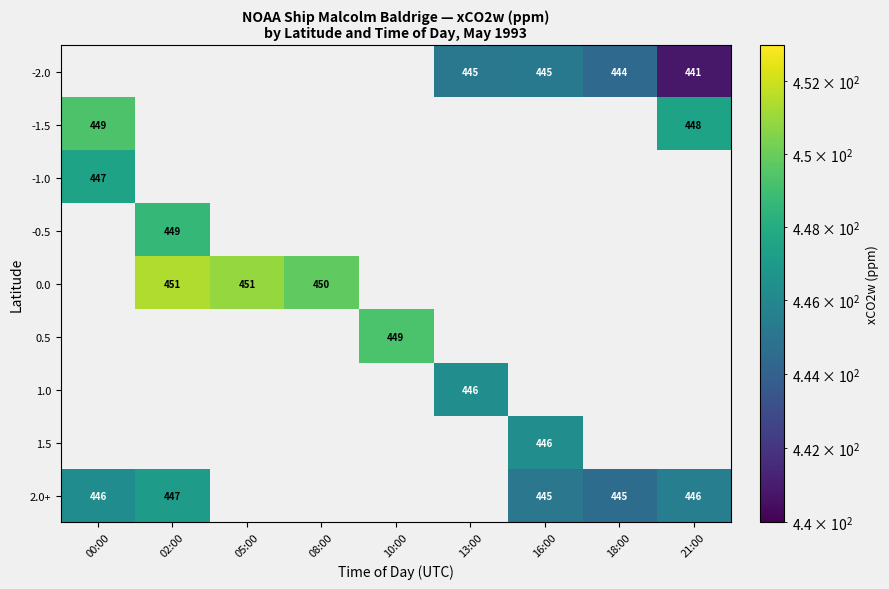

The value of 2.0+ at 18:00 is 445. True or false?

True